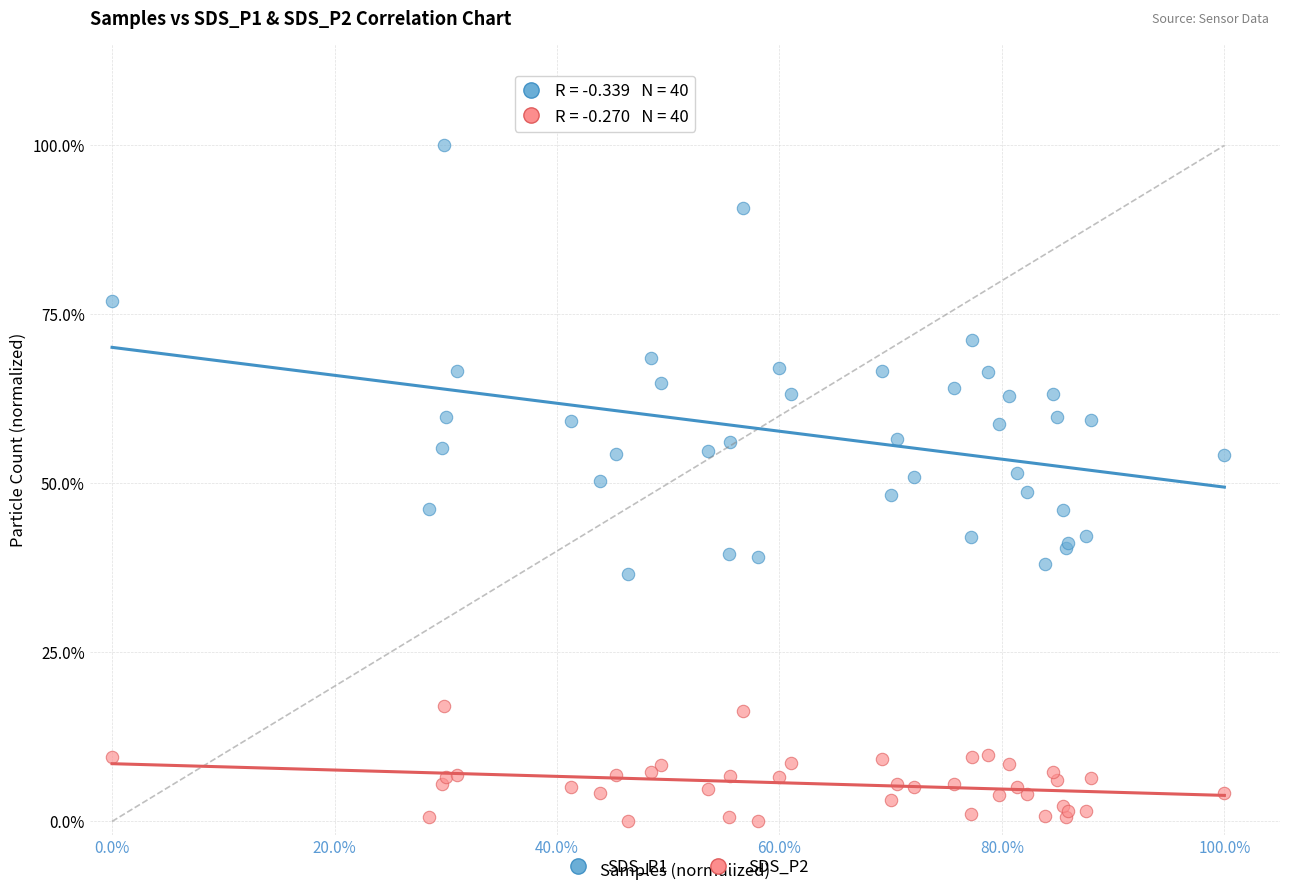

Which series contains the highest Y value?

SDS_P1